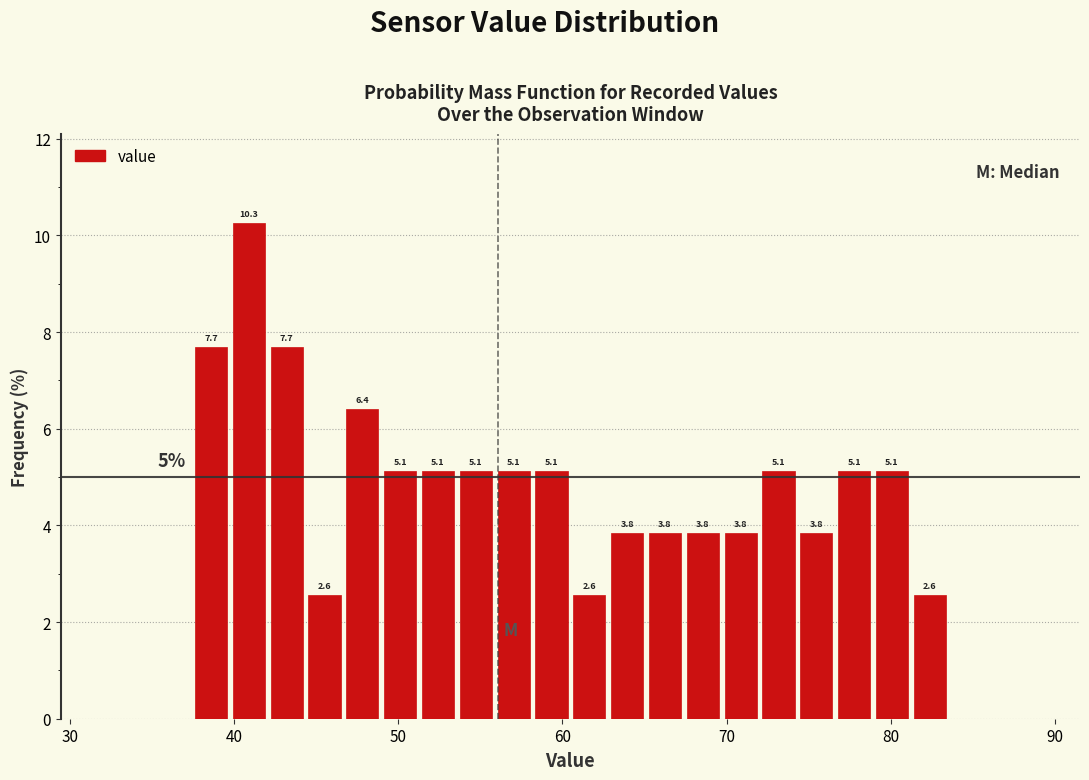

Around what value on the x-axis is the tallest bar? Give the approximate position of its centre, as read against the axis.

41